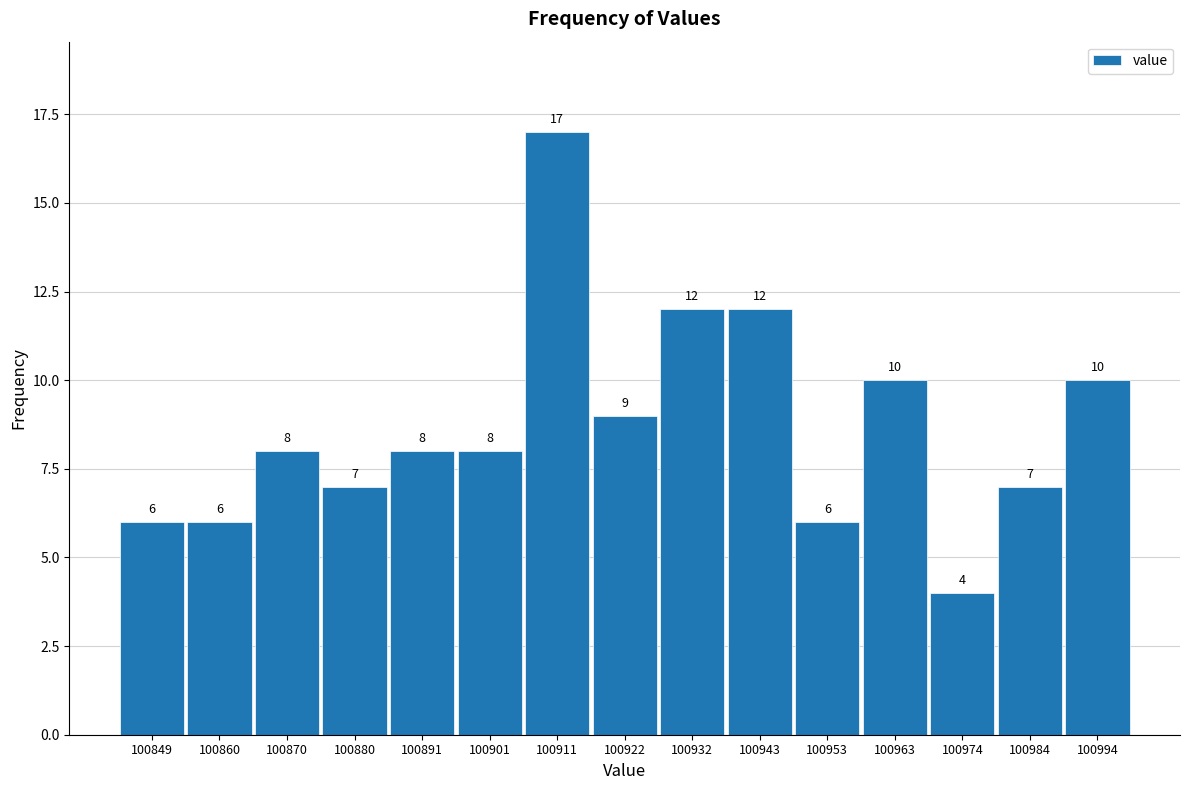

Which range on the x-axis has the tallest bar?

100906 to 100916